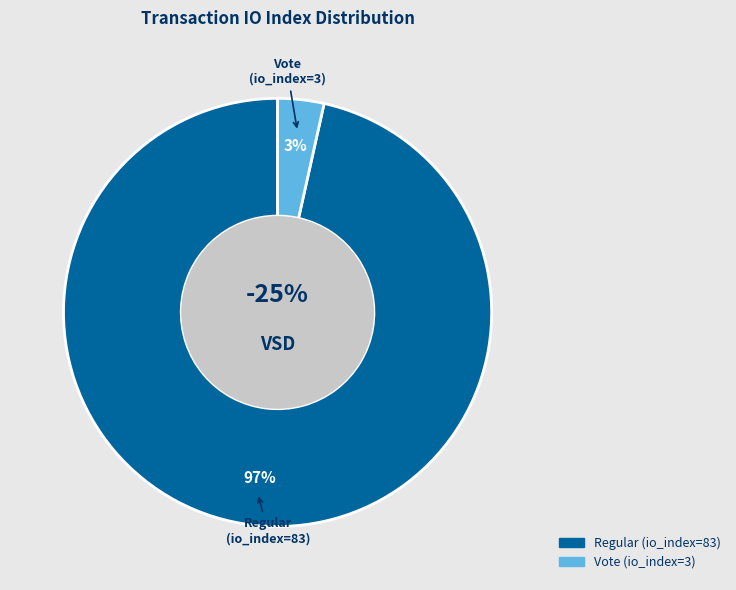

Which category has the smallest portion of the pie?

io_index_3